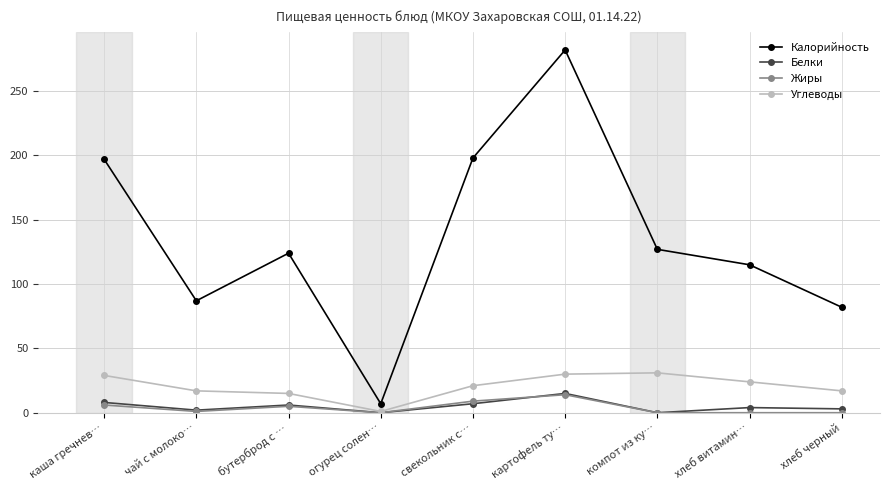

Between каша гречнев… and картофель ту…, which series saw the biggest shift?

Калорийность